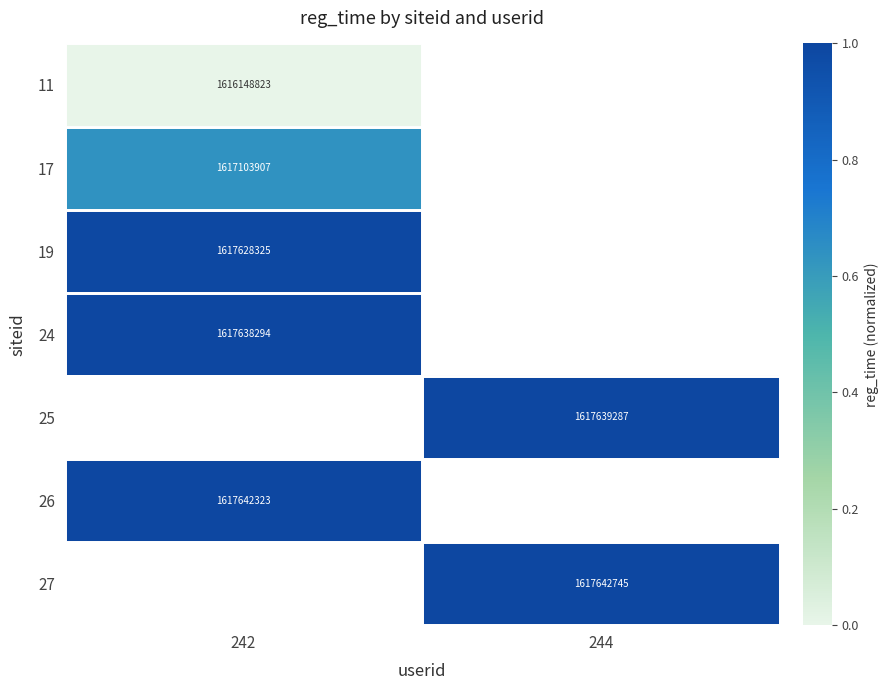

True or false: 24 has a value of 801080493 at 242.

False